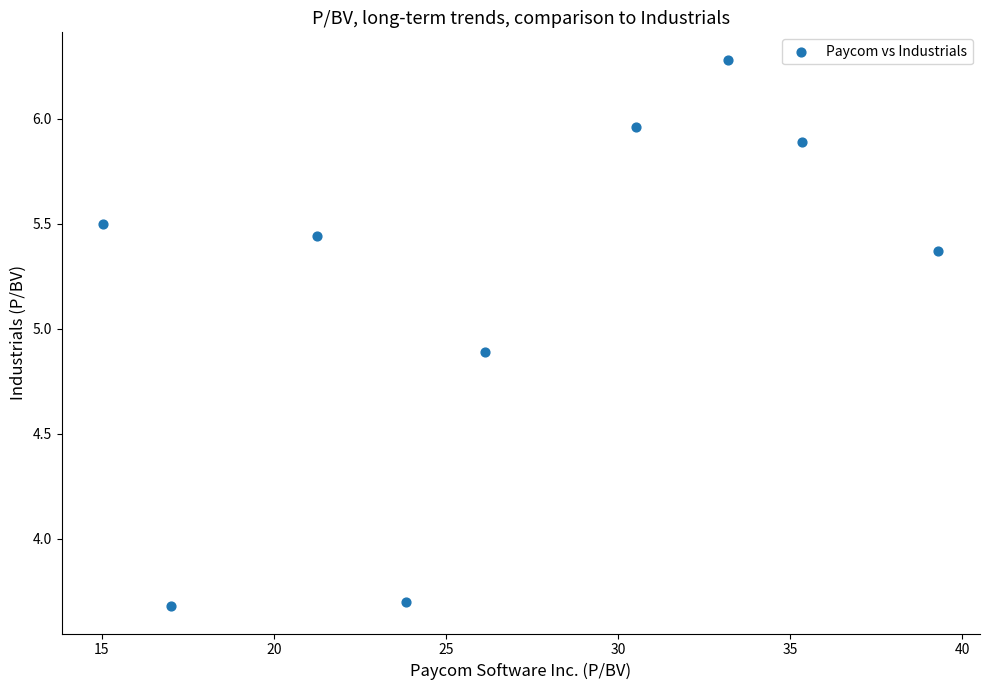

What is the average Y value?

5.2